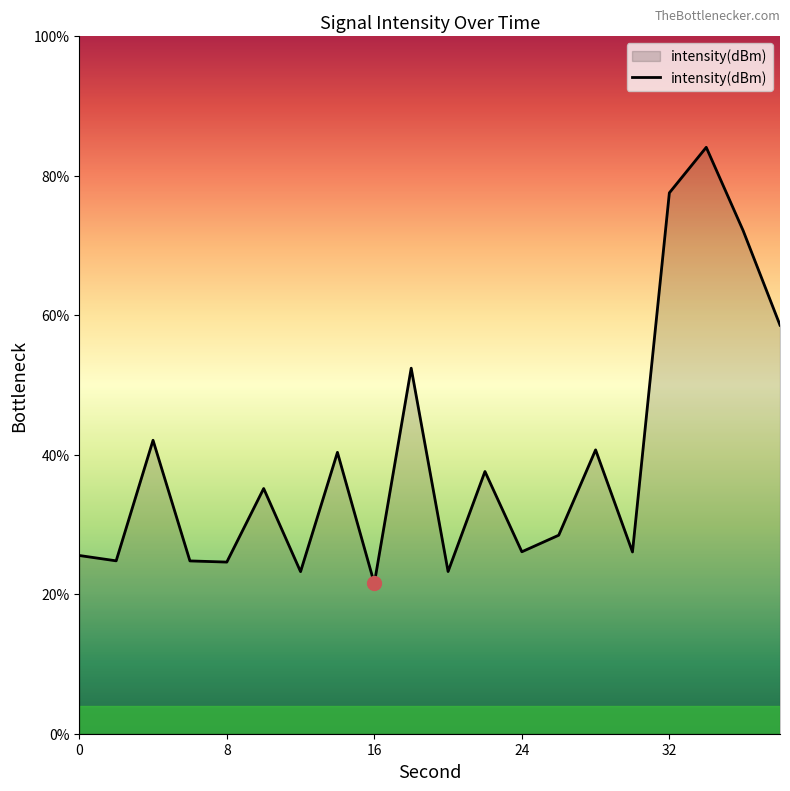

Does the chart have visible grid lines?

No